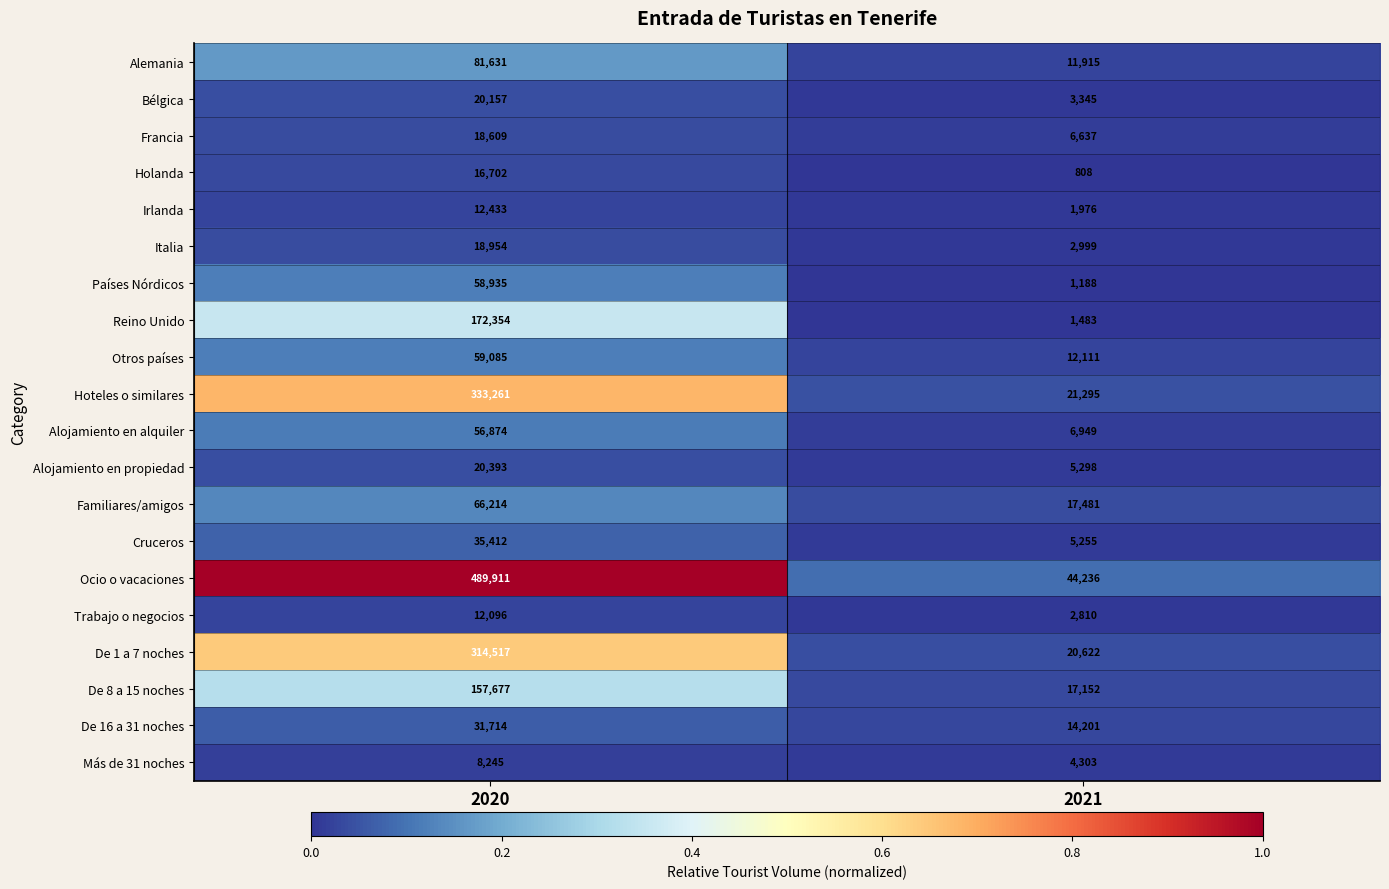

What is the spread (max minus min) of values at 2021?

43428